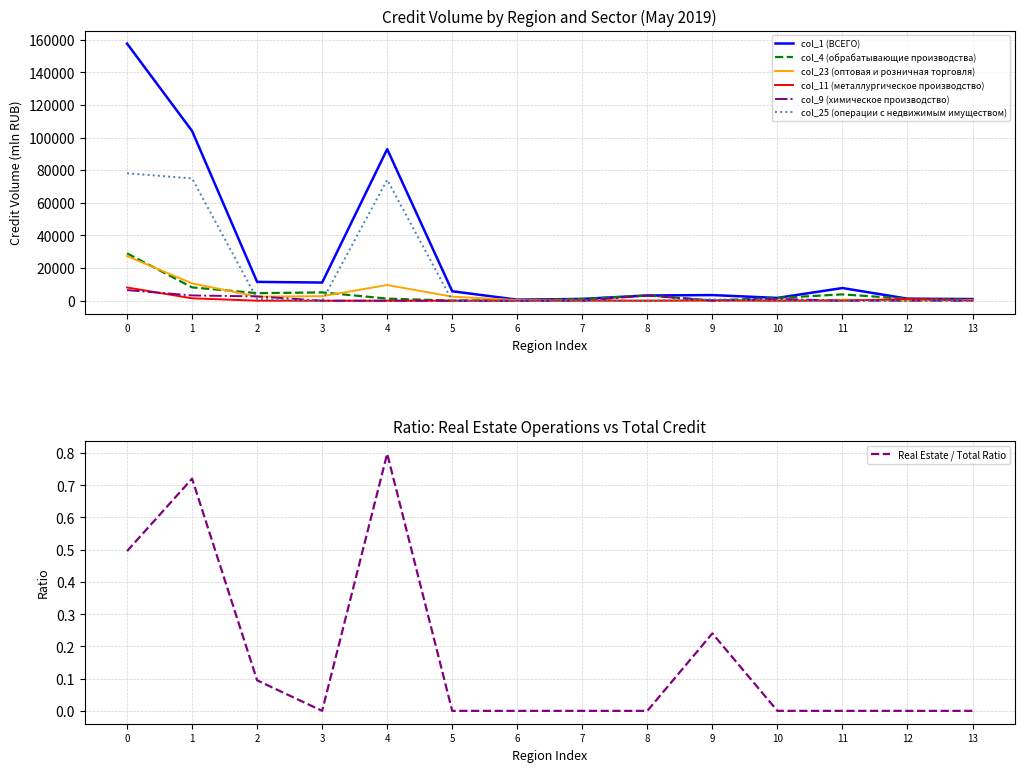

How many interior local peaks does the col_1 (ВСЕГО) series have?

3